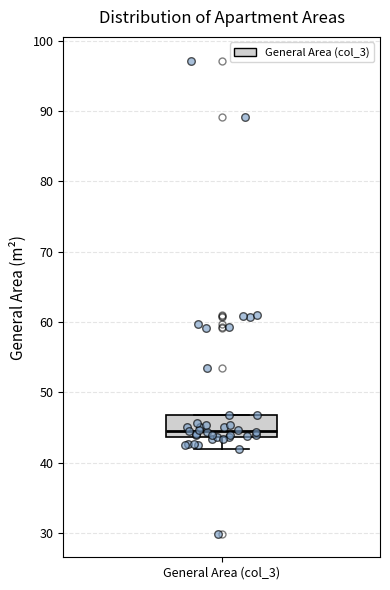

Where does the median line of the box for General Area (col_3) sit on the y-axis? The values are not printed on the chart, so give them approximately, as read against the axis.

45